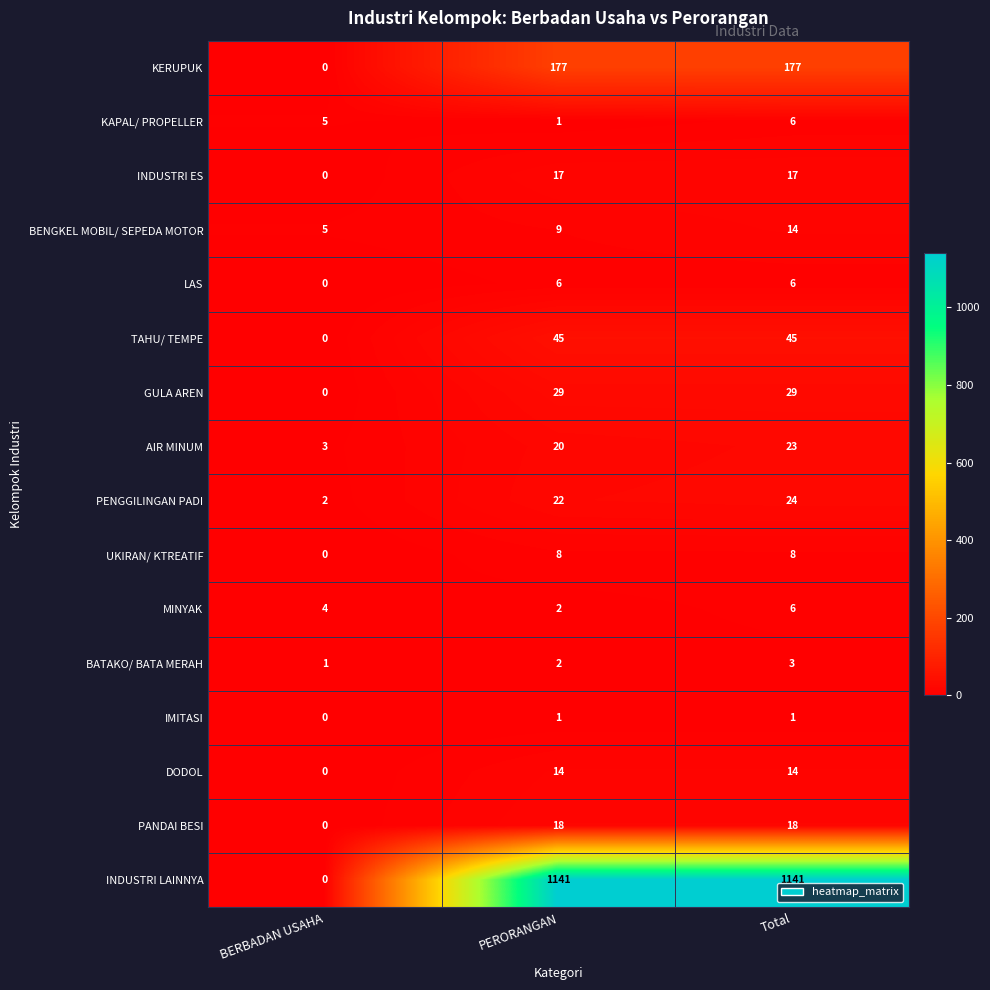

What is the spread (max minus min) of values at PERORANGAN?

1140